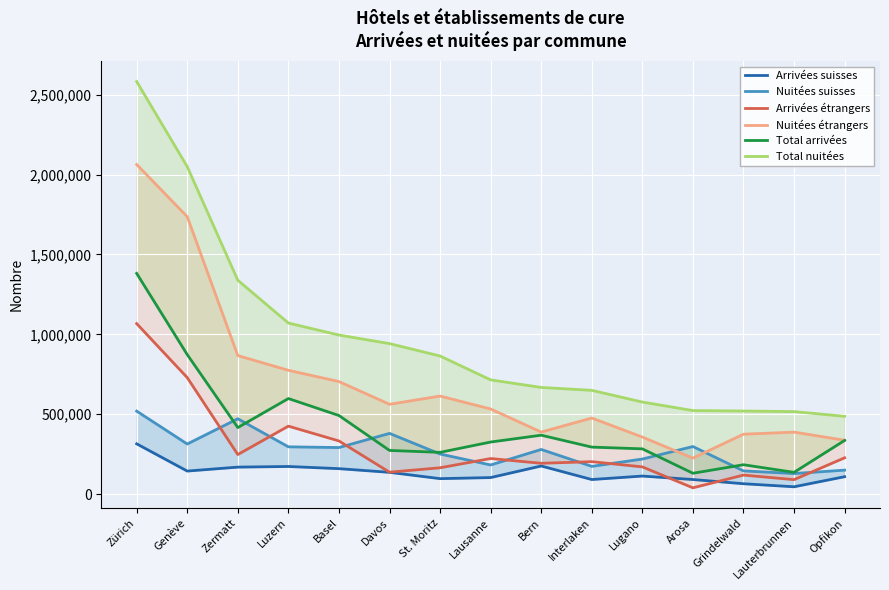

True or false: Total arrivées and Nuitées étrangers intersect in this chart.

False